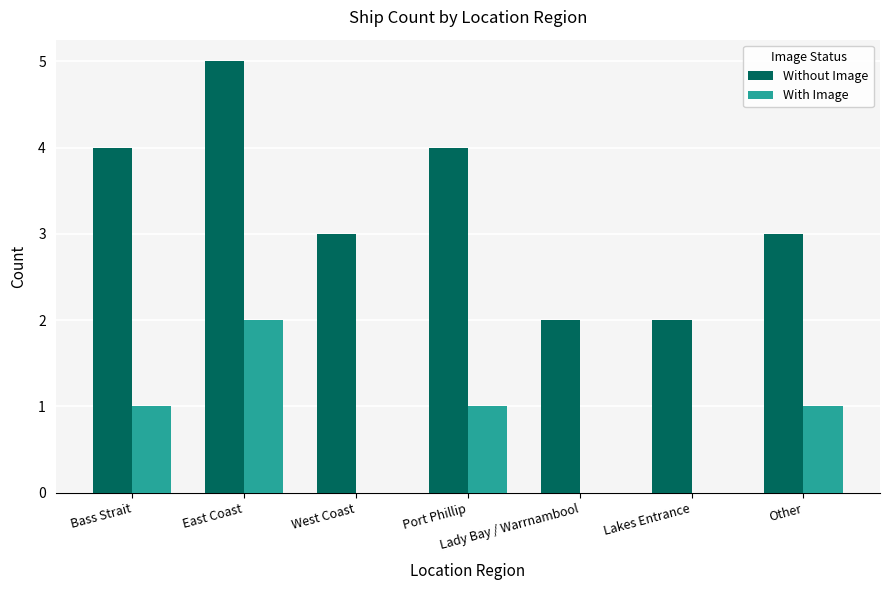

Where does the Without Image series first go above 3?

Bass Strait